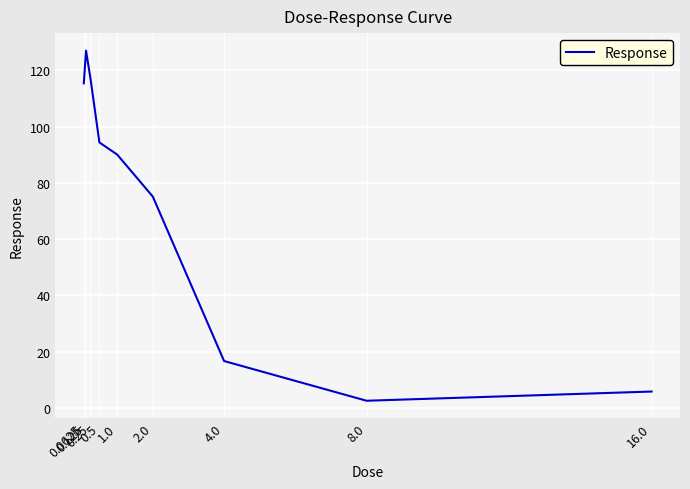

What value does the data have at 0.5?

94.3